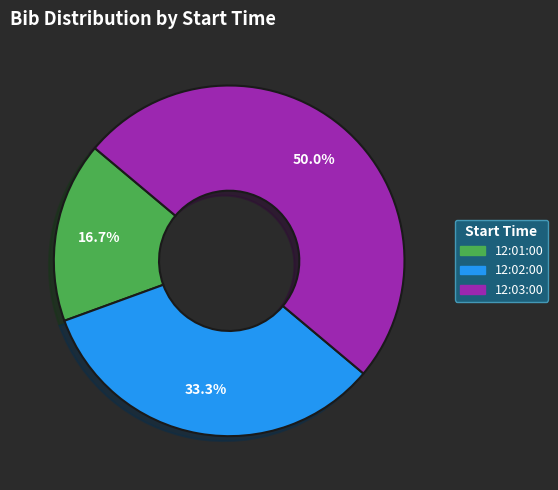

What percentage do 12:03:00 and 12:01:00 together represent?

66.7%